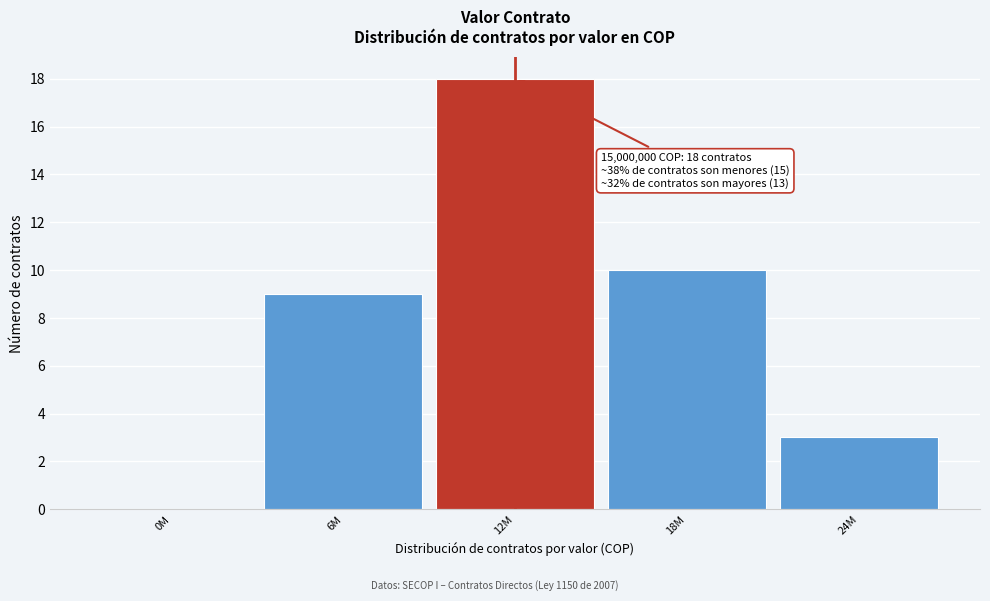

Reading left to right, what are all the values shown in this chart?

0M=0	6M=9	12M=18	18M=10	24M=3